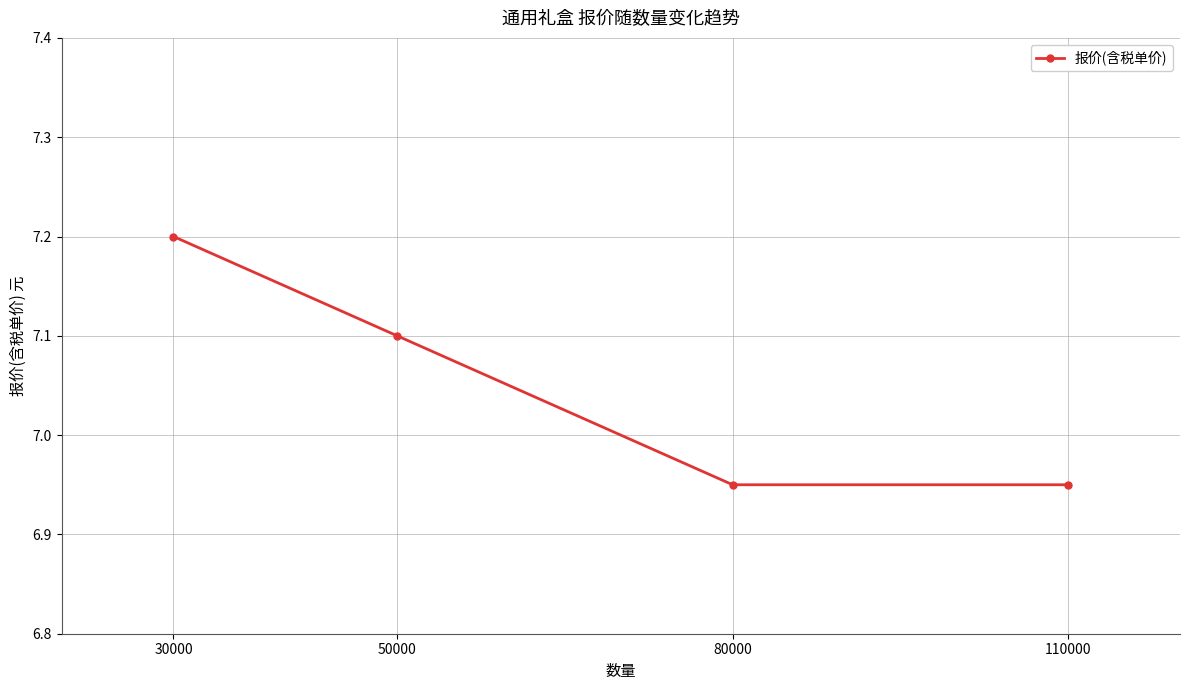

Which label corresponds to the largest value in the chart?

30000